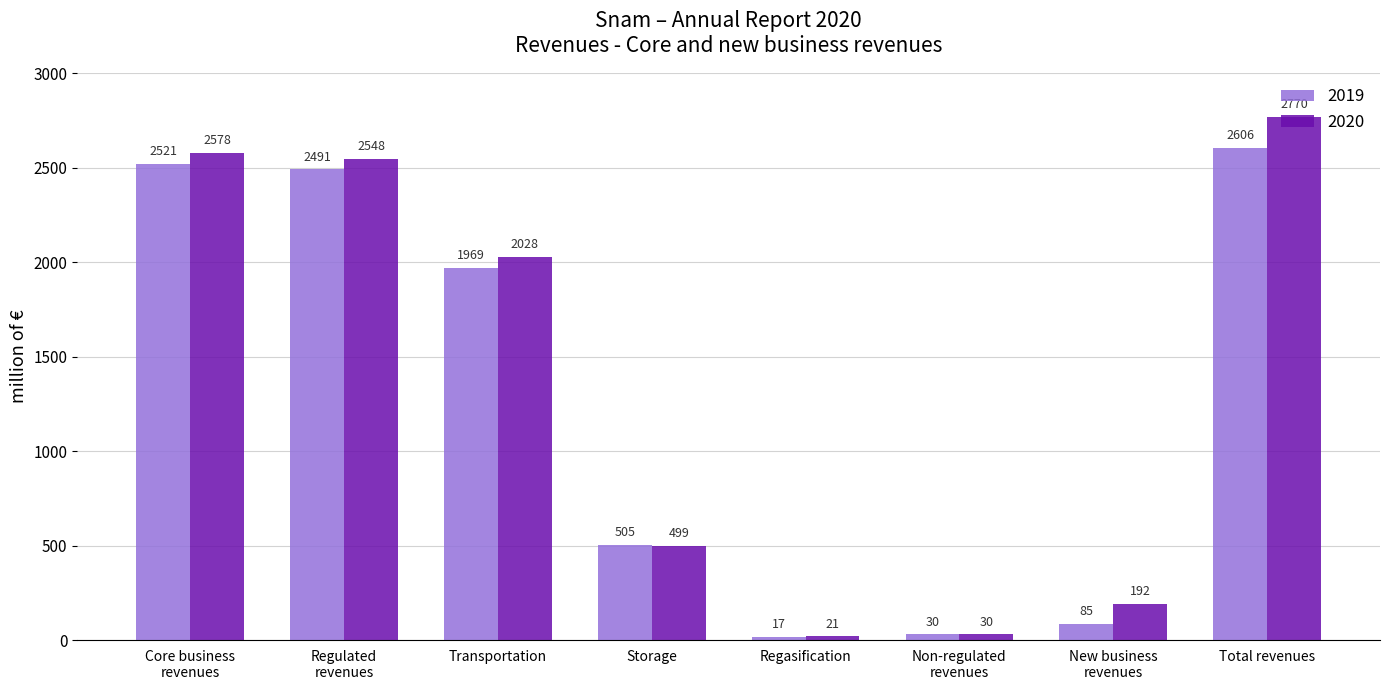

List the series in order of their overall mean, lowest first.

2019, 2020